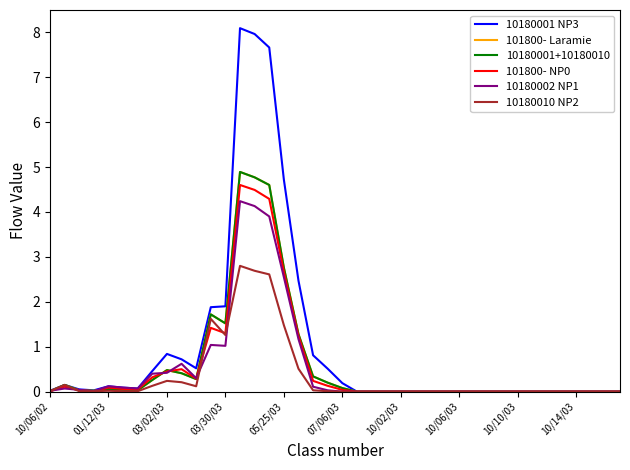

At which category is the sum across all series the highest?

13